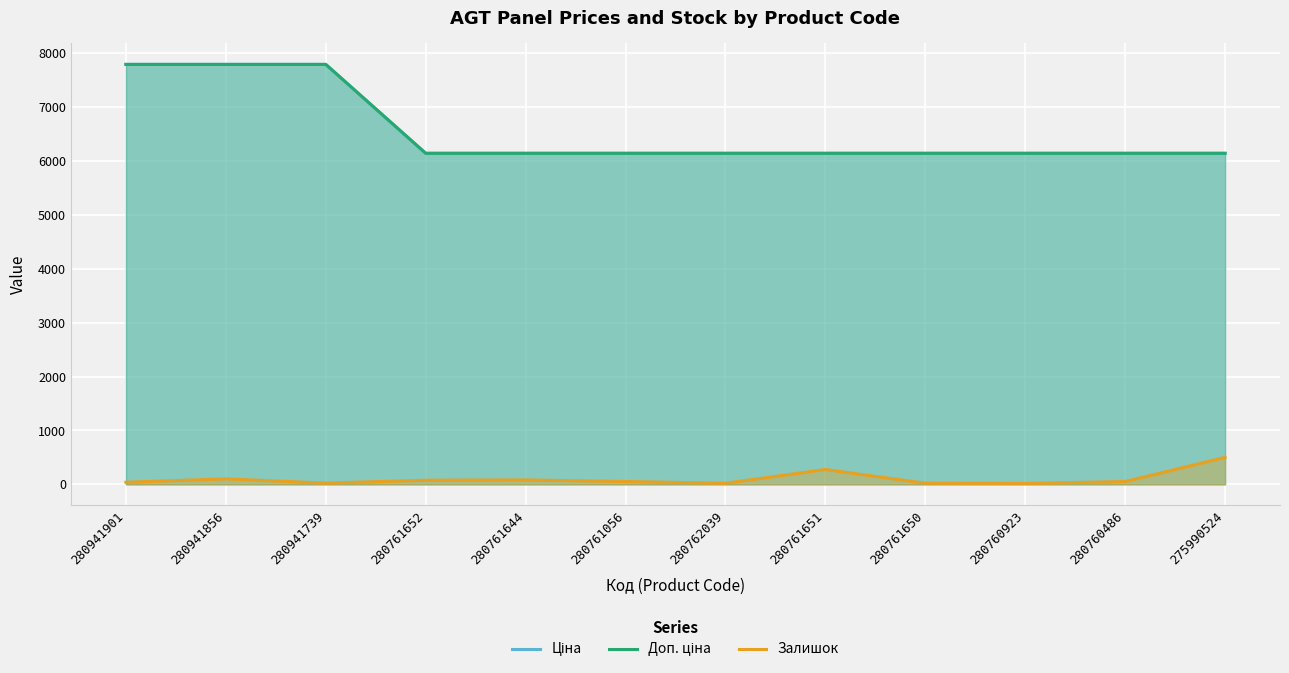

What is the difference between the Залишок values at 280760923 and 280941856?

85.0